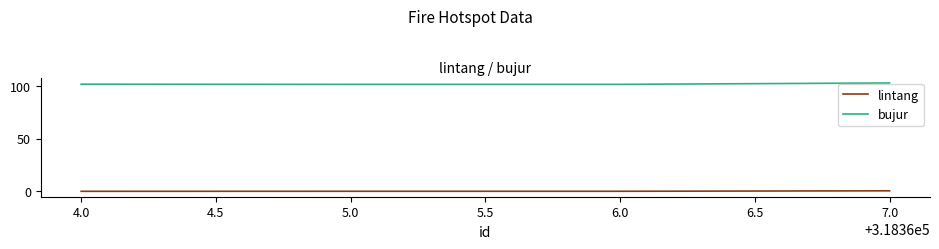

True or false: bujur and lintang cross at least once.

False